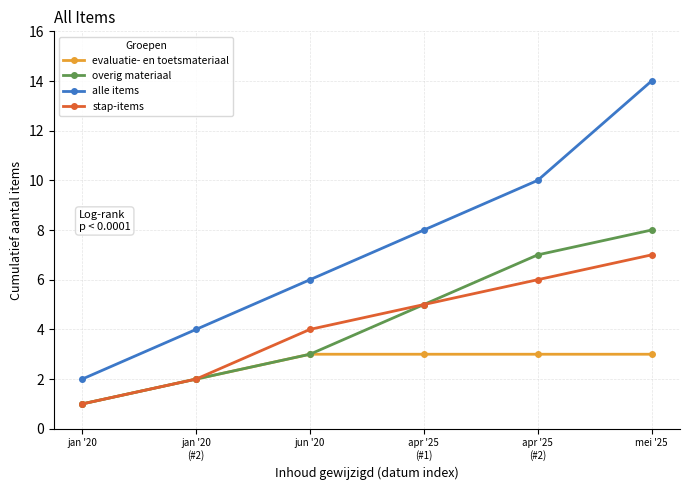

What position from the right is jan '20?

6